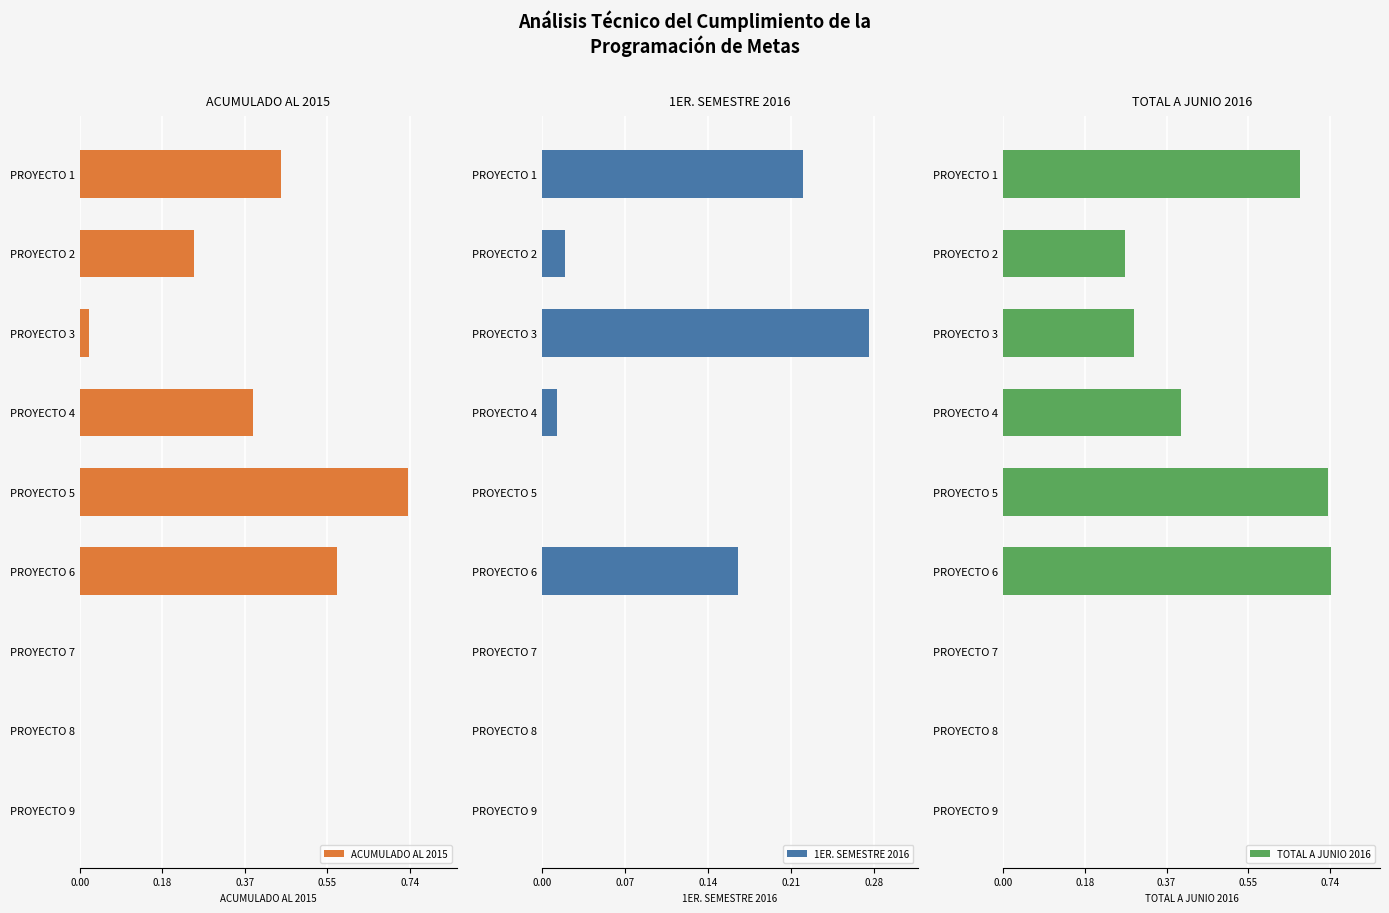

The value of ACUMULADO AL 2015 at PROYECTO 8 is 0.0. True or false?

True